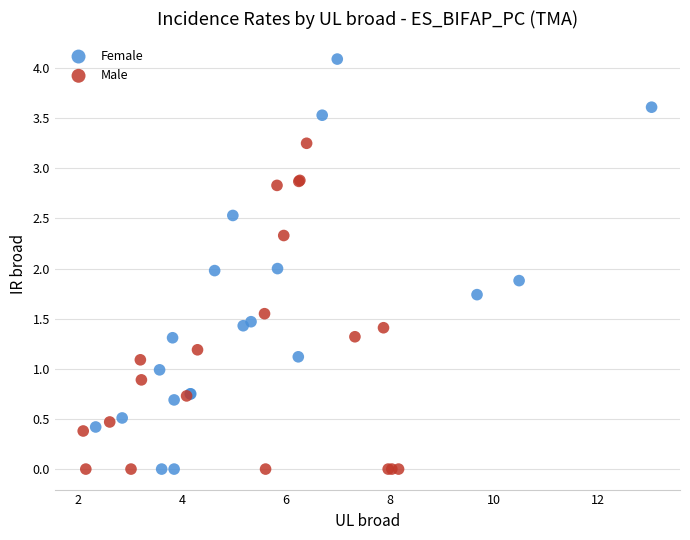

Which series has the widest spread of Y values?

Female